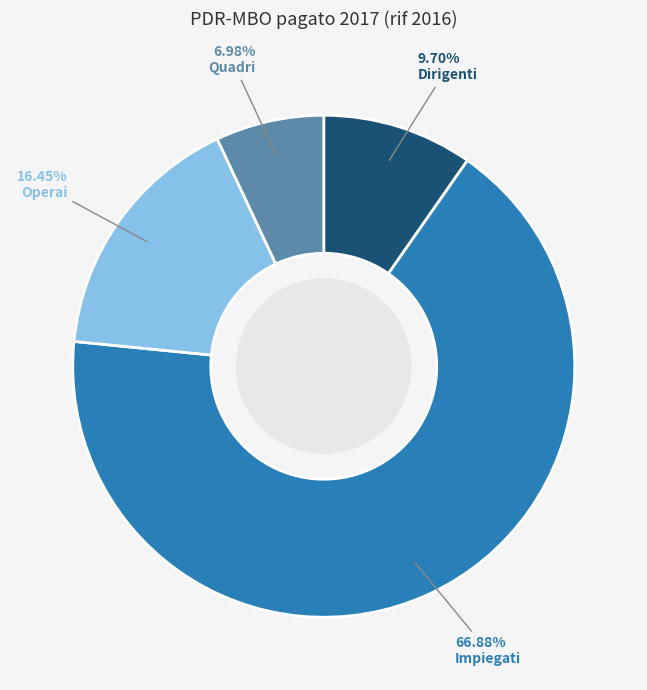

To the nearest percent, what is the difference between the largest and smallest slice percentages?

60%